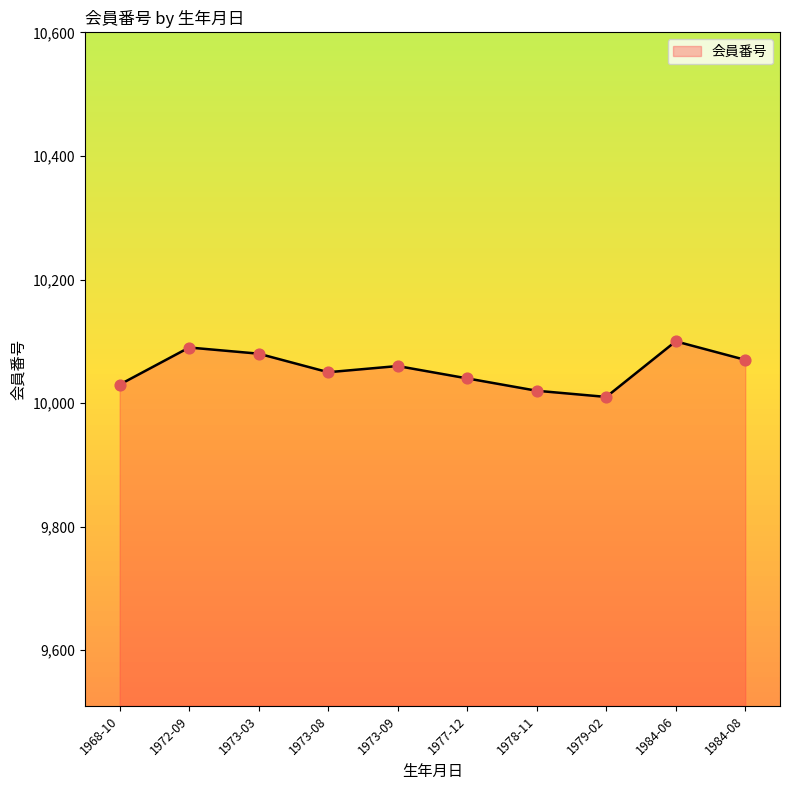

What is the ratio of the value at 1973-09 to the value at 1984-06?

1.0